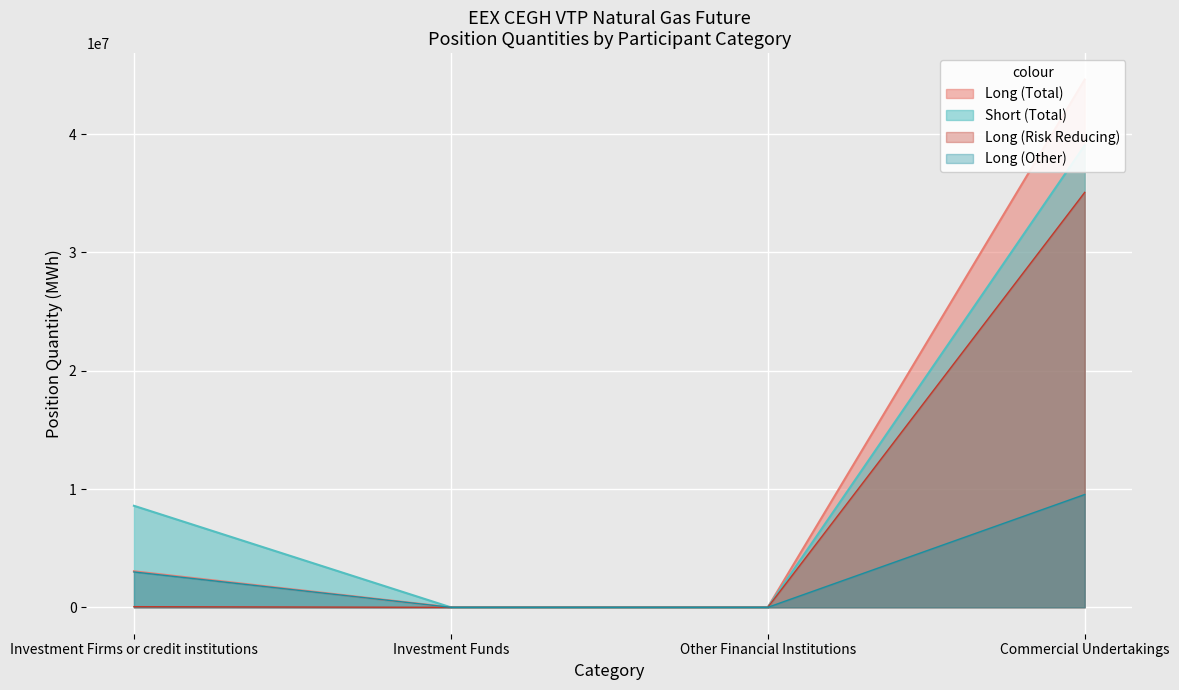

True or false: Investment Funds (Long) and Investment Firms (Long) intersect in this chart.

False